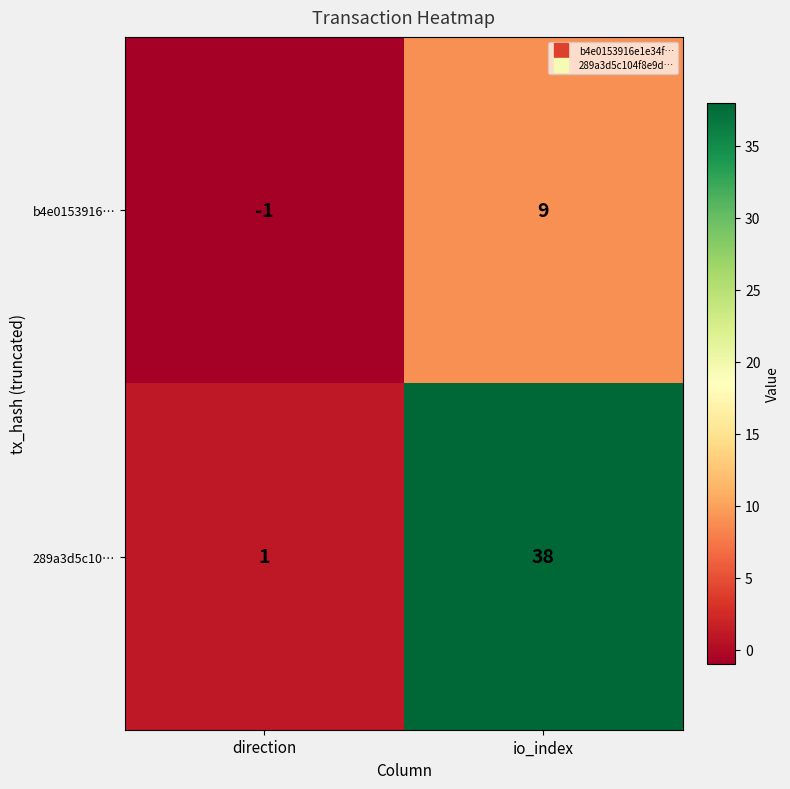

Reading left to right, list all the values displayed in this chart.

b4e0153916…: -1	9
289a3d5c10…: 1	38